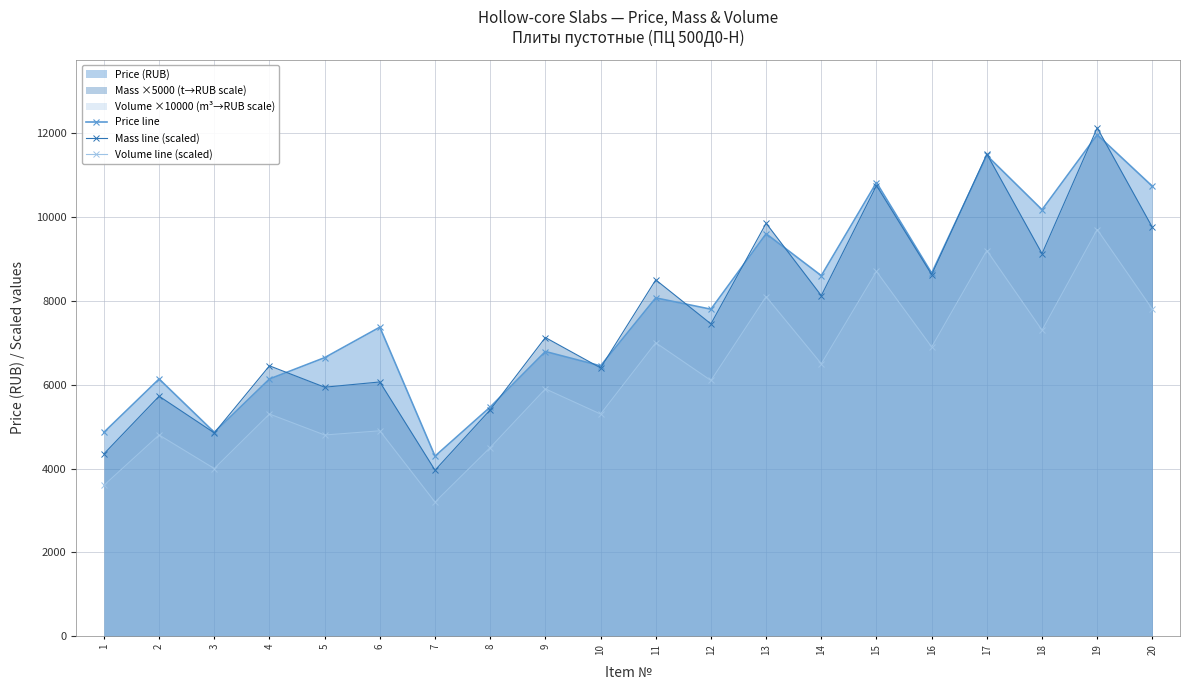

True or false: Price line has more than 0 points higher than both neighbors.

True